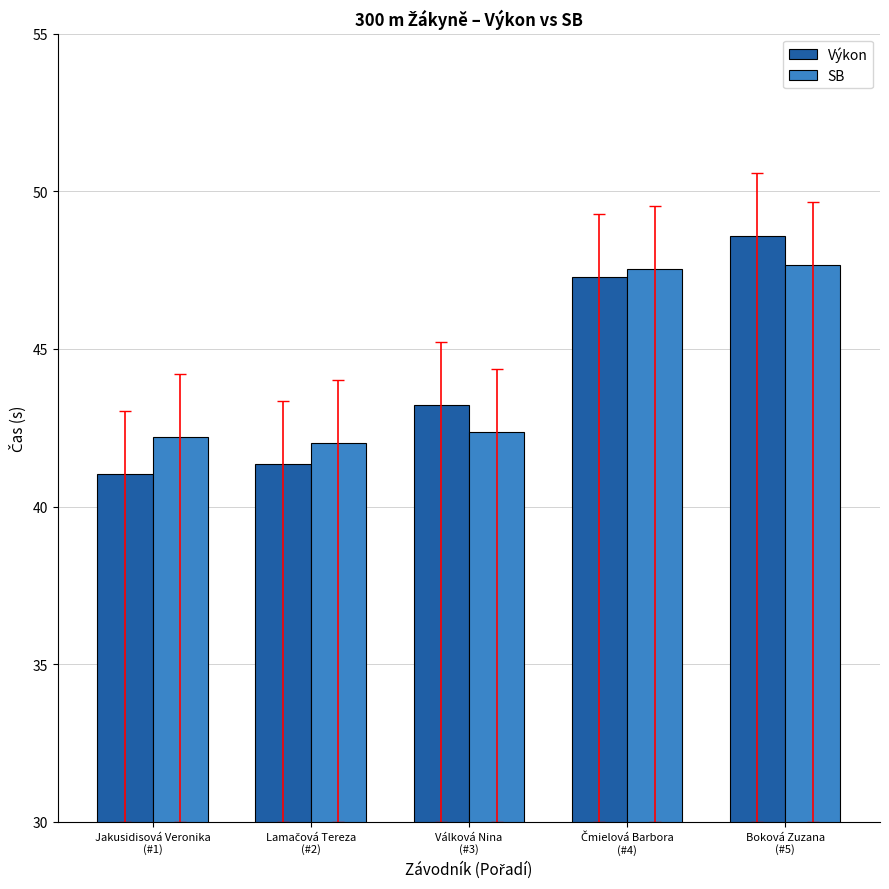

Reading left to right, list all the values displayed in this chart.

Výkon: 41.0	41.4	43.2	47.3	48.6
SB: 42.2	42.0	42.4	47.5	47.7